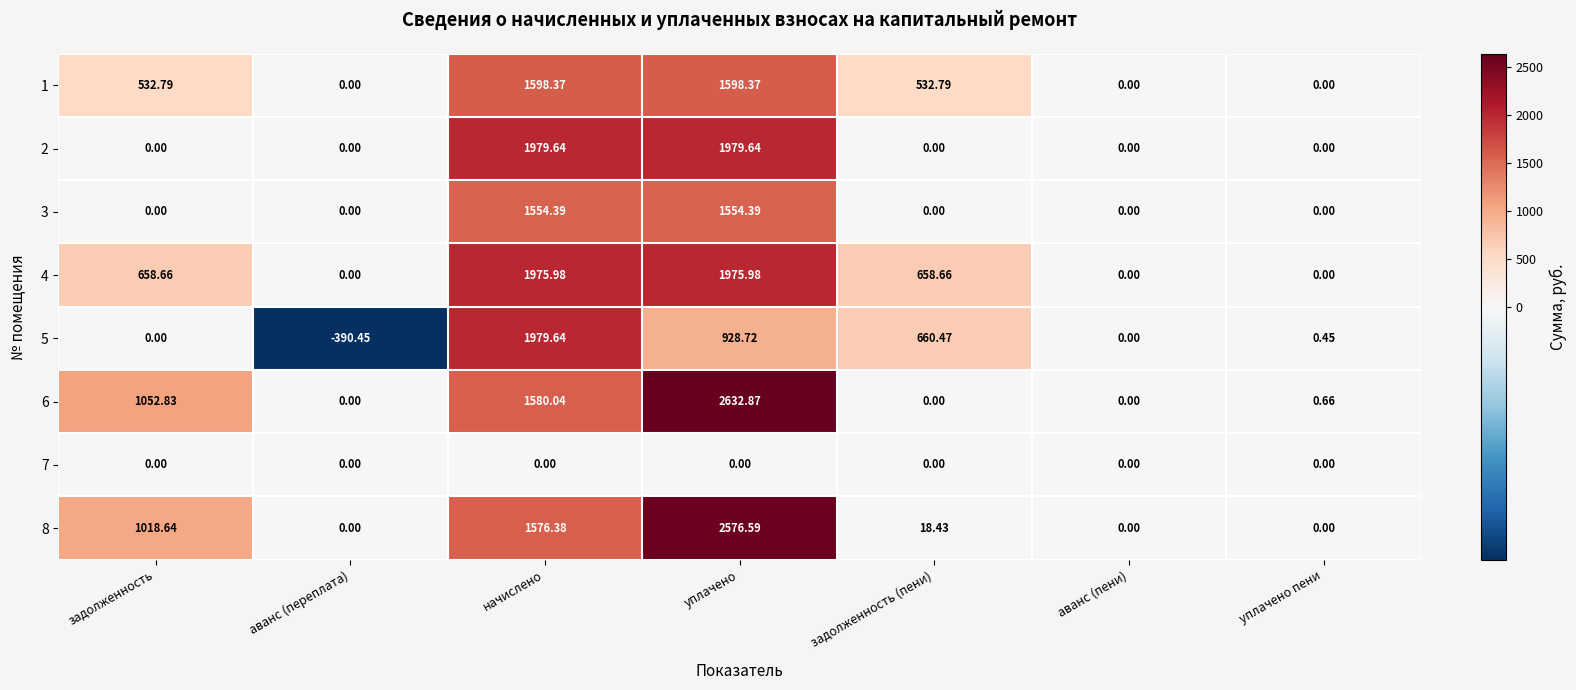

What is the greatest value displayed?

2632.9